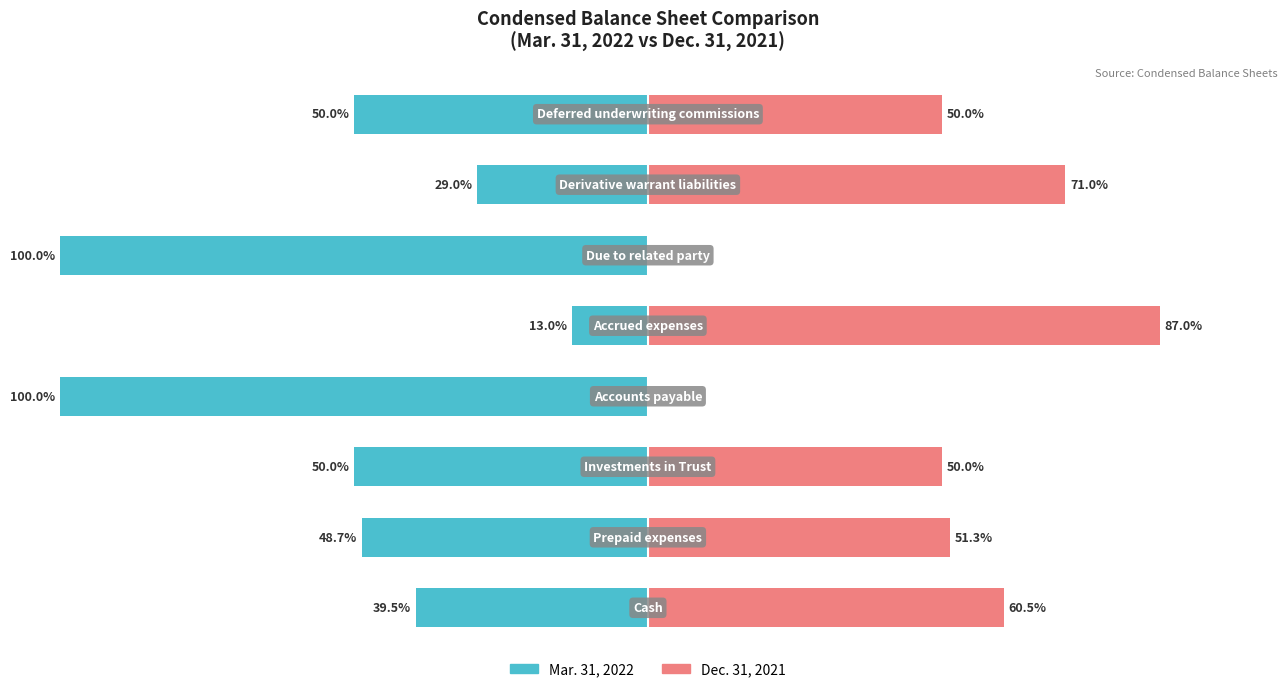

How many series are shown in this chart?

2